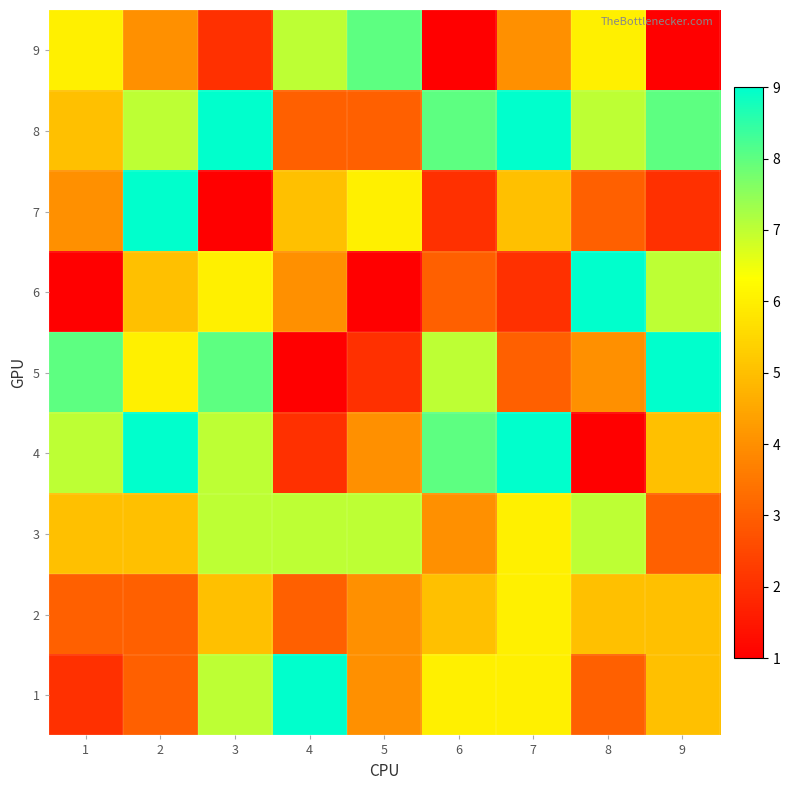

Which label corresponds to the smallest value in the chart?

8